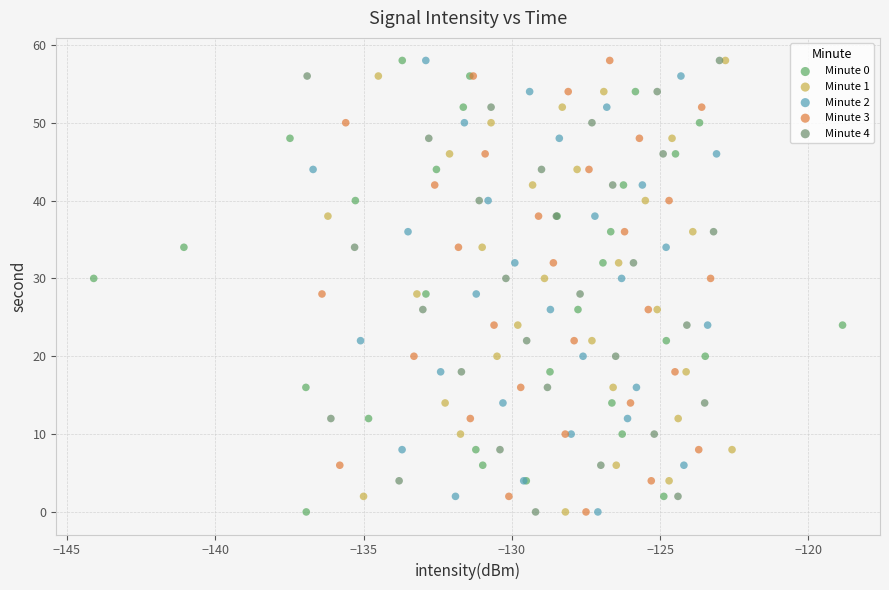

What are all the series names shown in the legend?

Minute 0, Minute 1, Minute 2, Minute 3, Minute 4